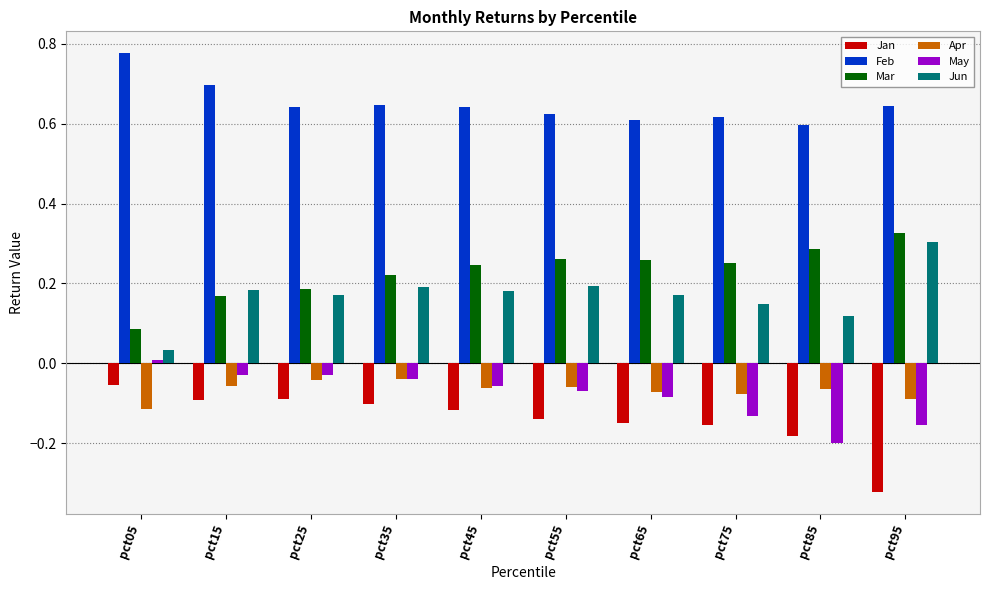

What is the sum of all May values?

-0.8